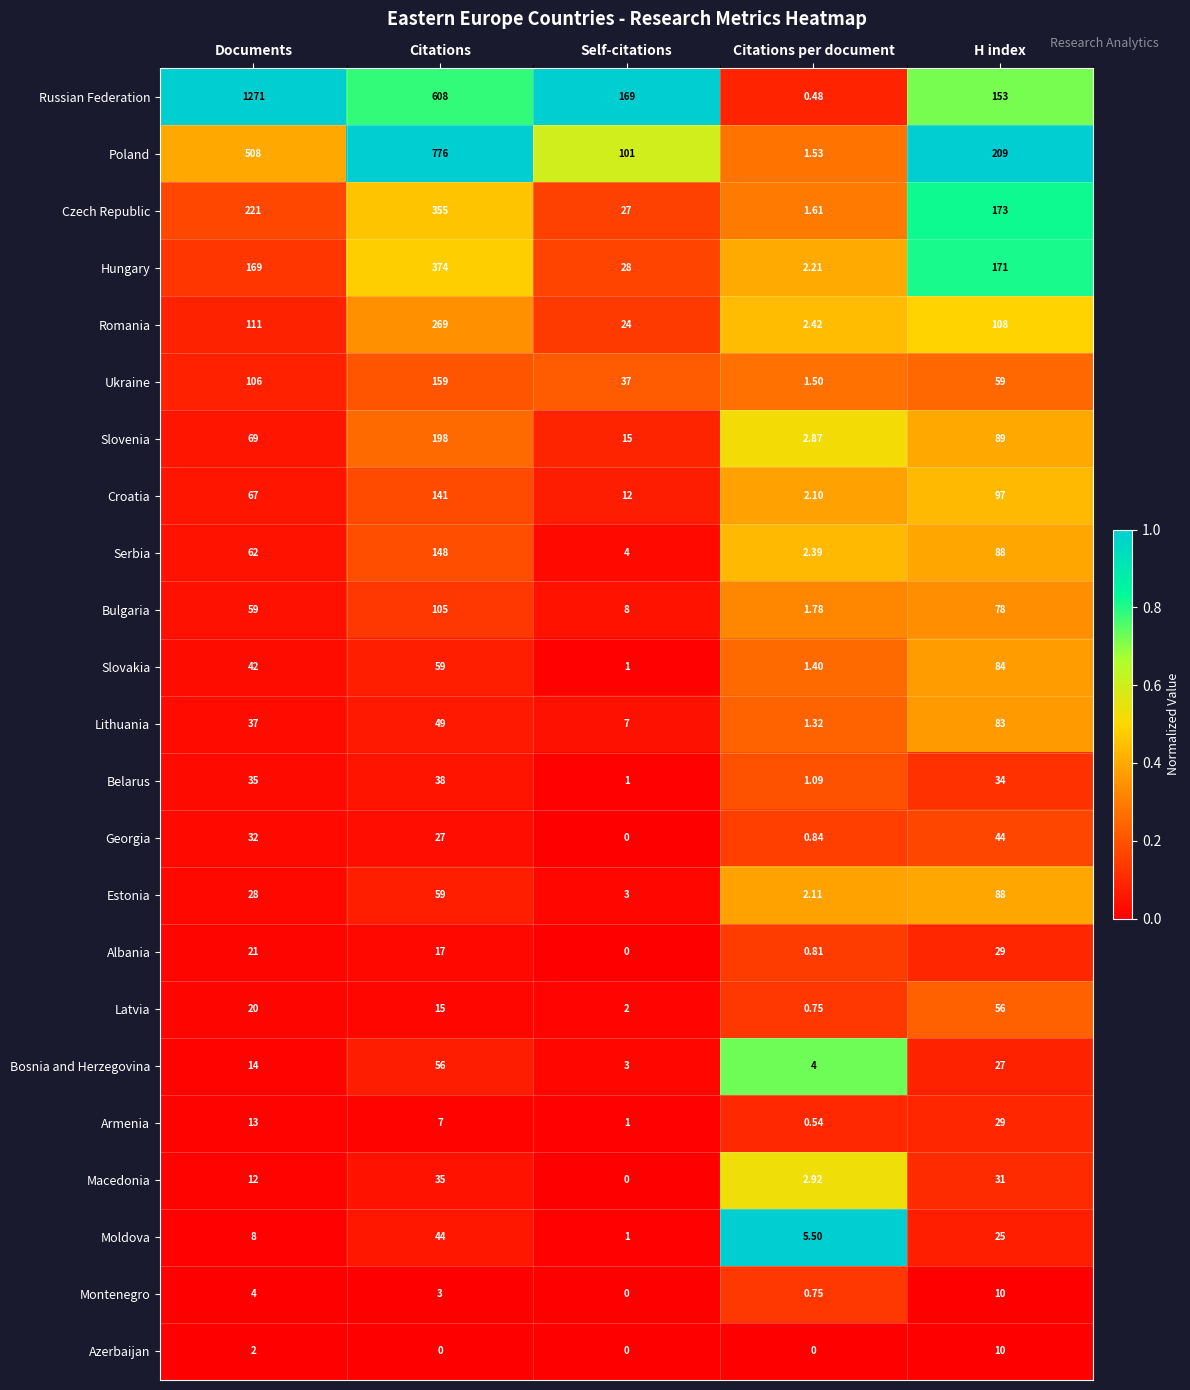

Rank the categories by Albania value from lowest to highest.

Self-citations, Citations per document, Citations, Documents, H index